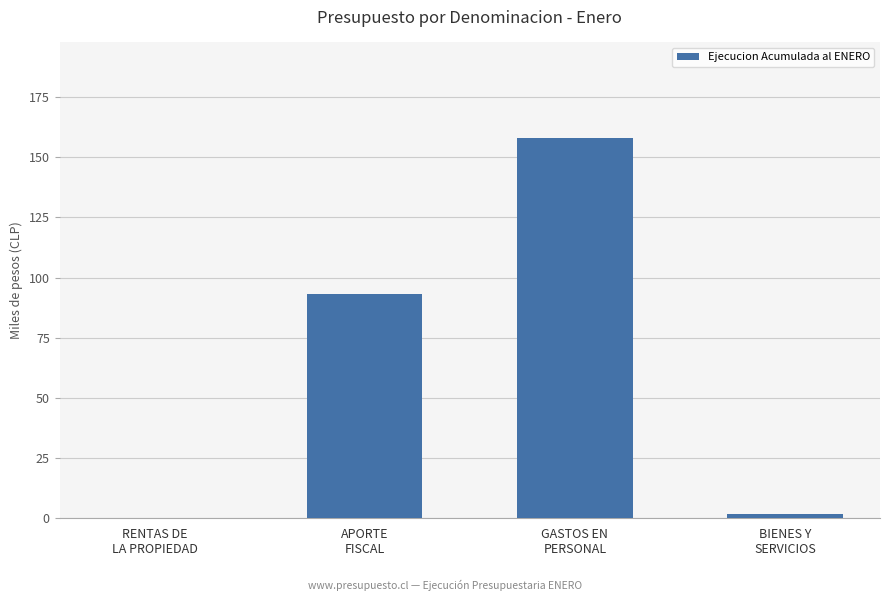

What is the value of the 2nd bar from the left?

93003